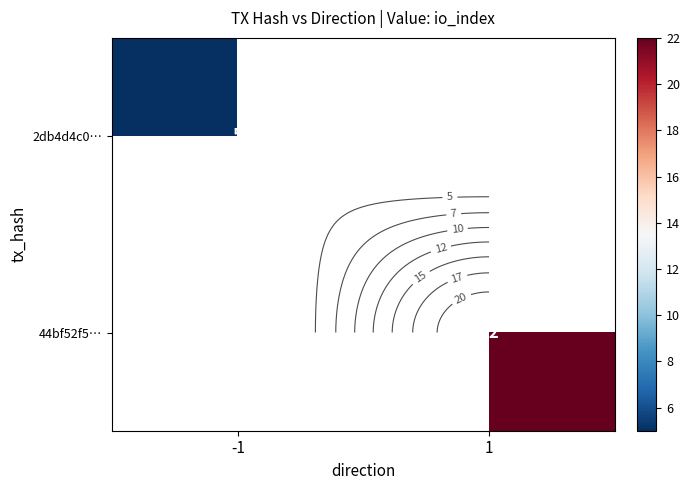

At -1, list the series in order from largest to smallest.

2db4d4c0…, 44bf52f5…